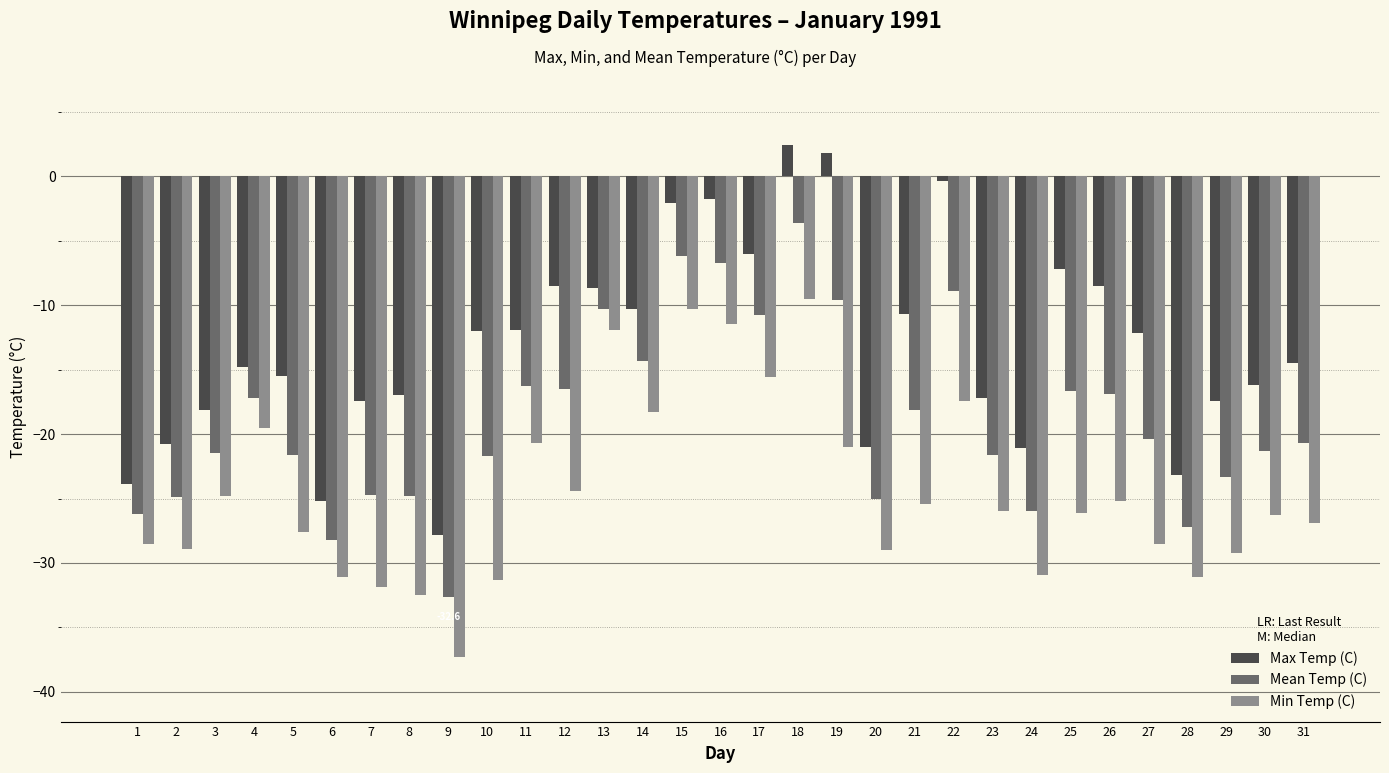

Which category has the highest value across all series?

18